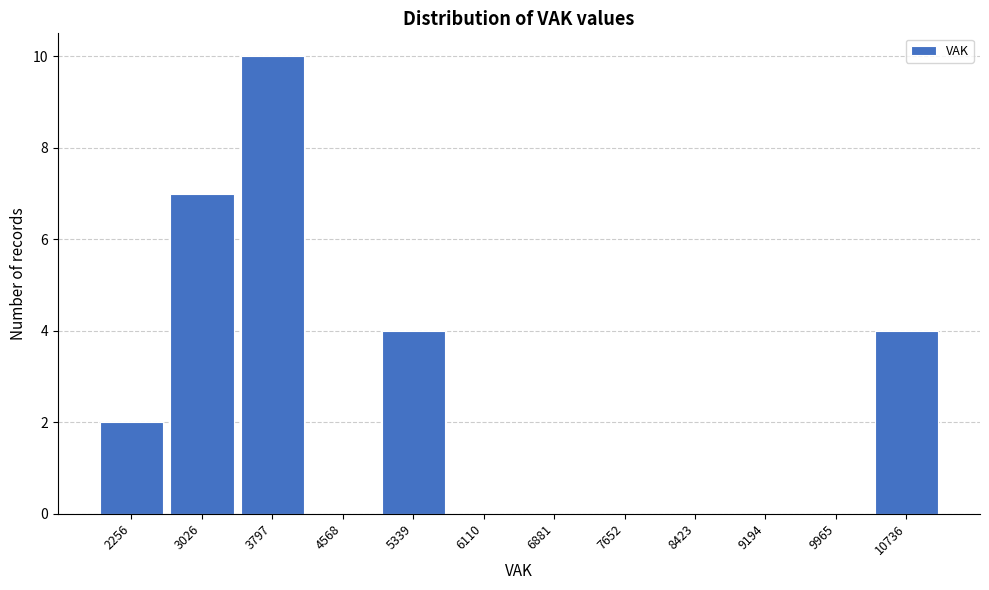

Reading left to right, what are all the values shown in this chart?

2256=2	3026=7	3797=10	4568=0	5339=4	6110=0	6881=0	7652=0	8423=0	9194=0	9965=0	10736=4